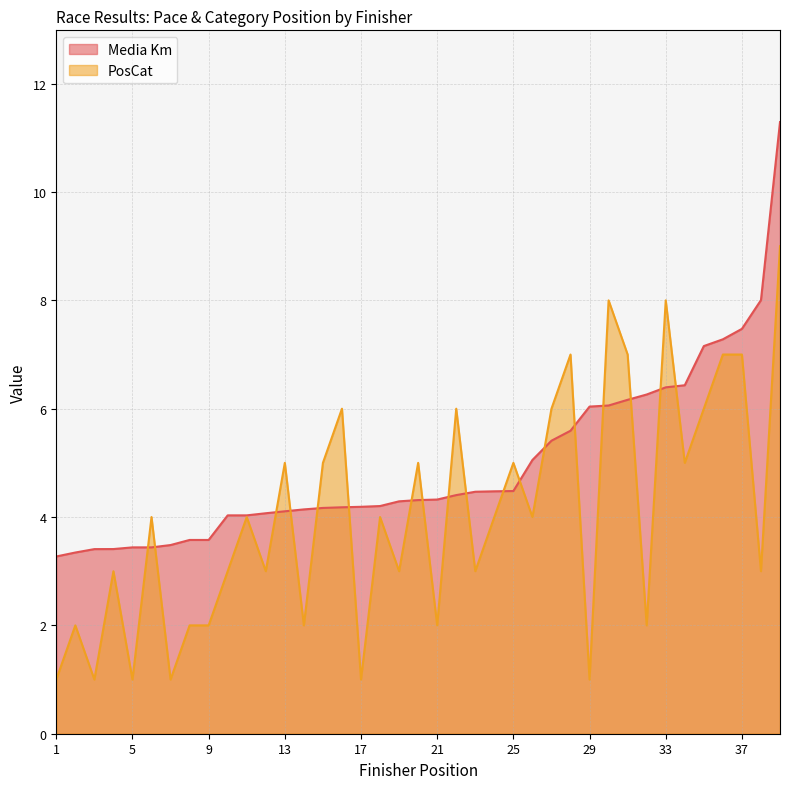

True or false: Media Km and PosCat intersect in this chart.

True